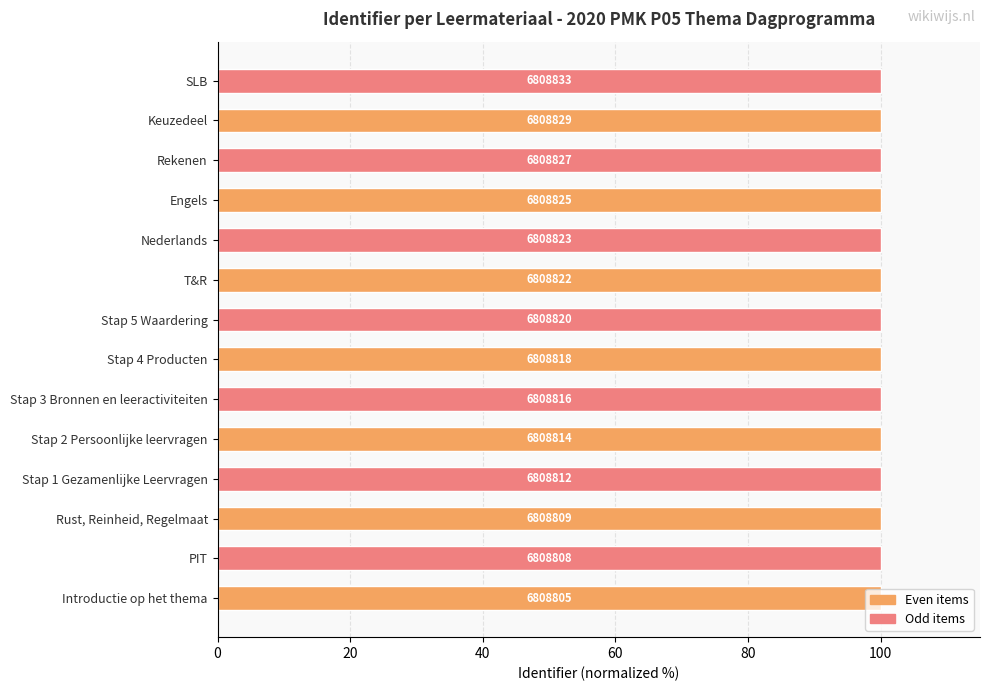

Does the chart contain any negative values?

No